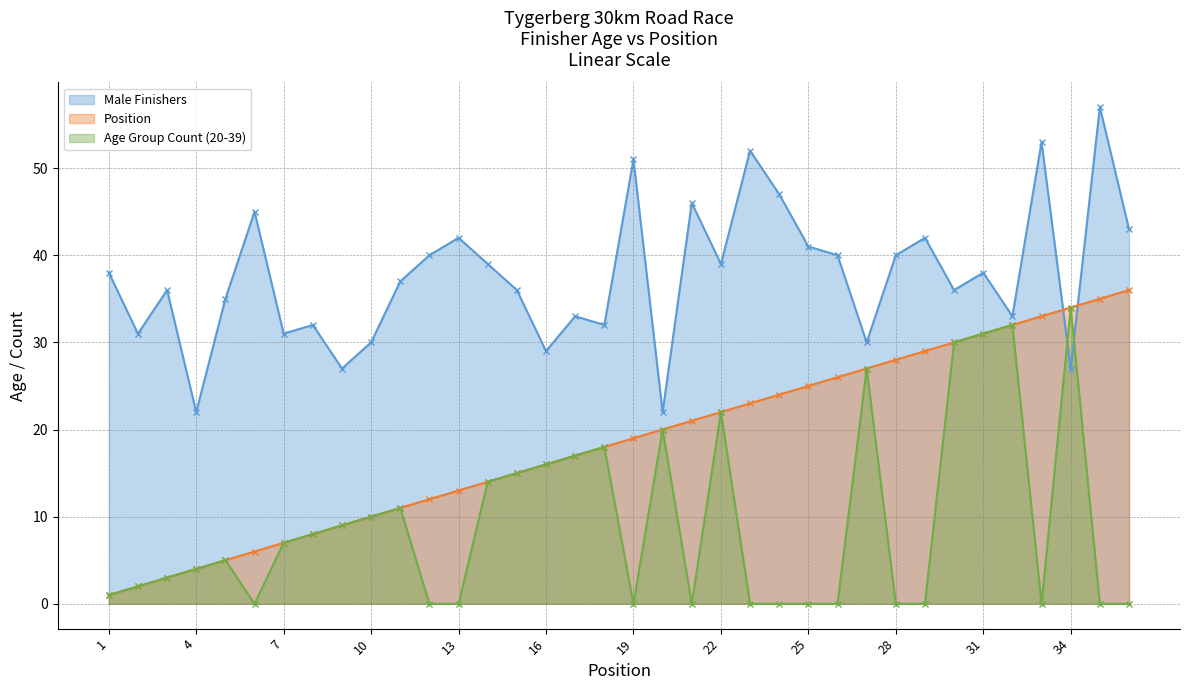

How many data points does each series have?

36